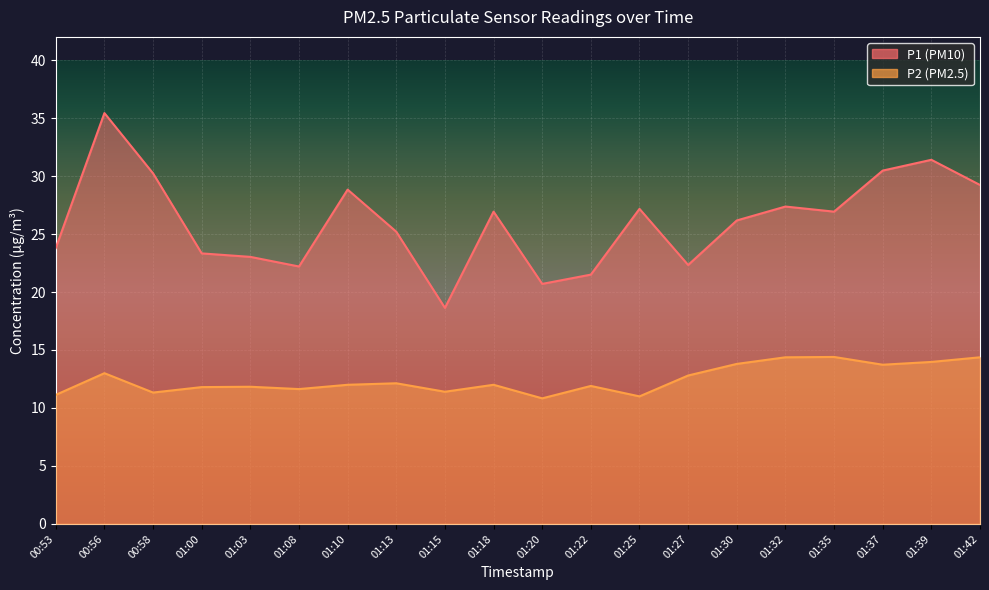

What is the label of the 13th point from the right?

01:13